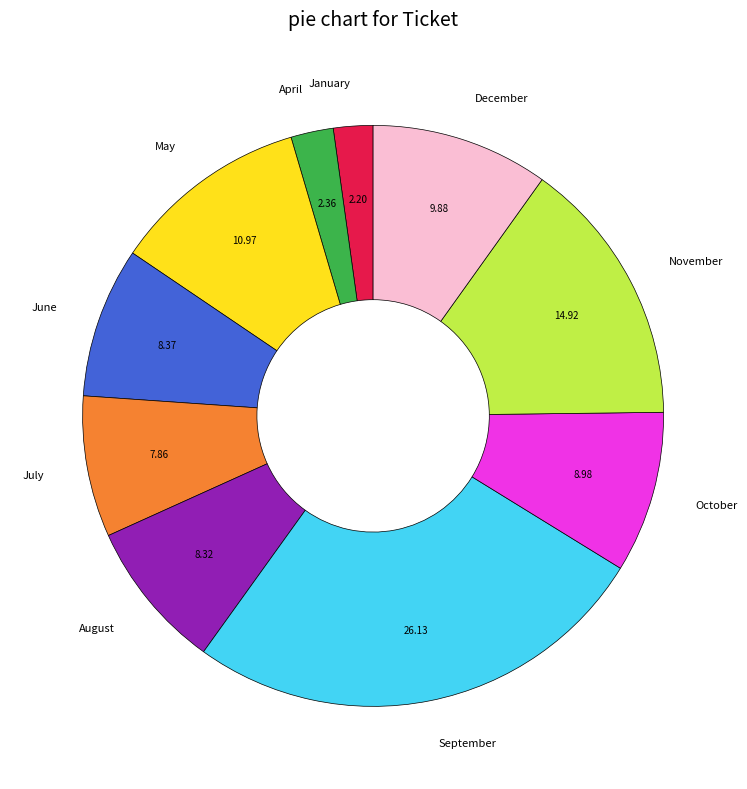

Approximately how many times larger is the value at November compared to October?

1.7